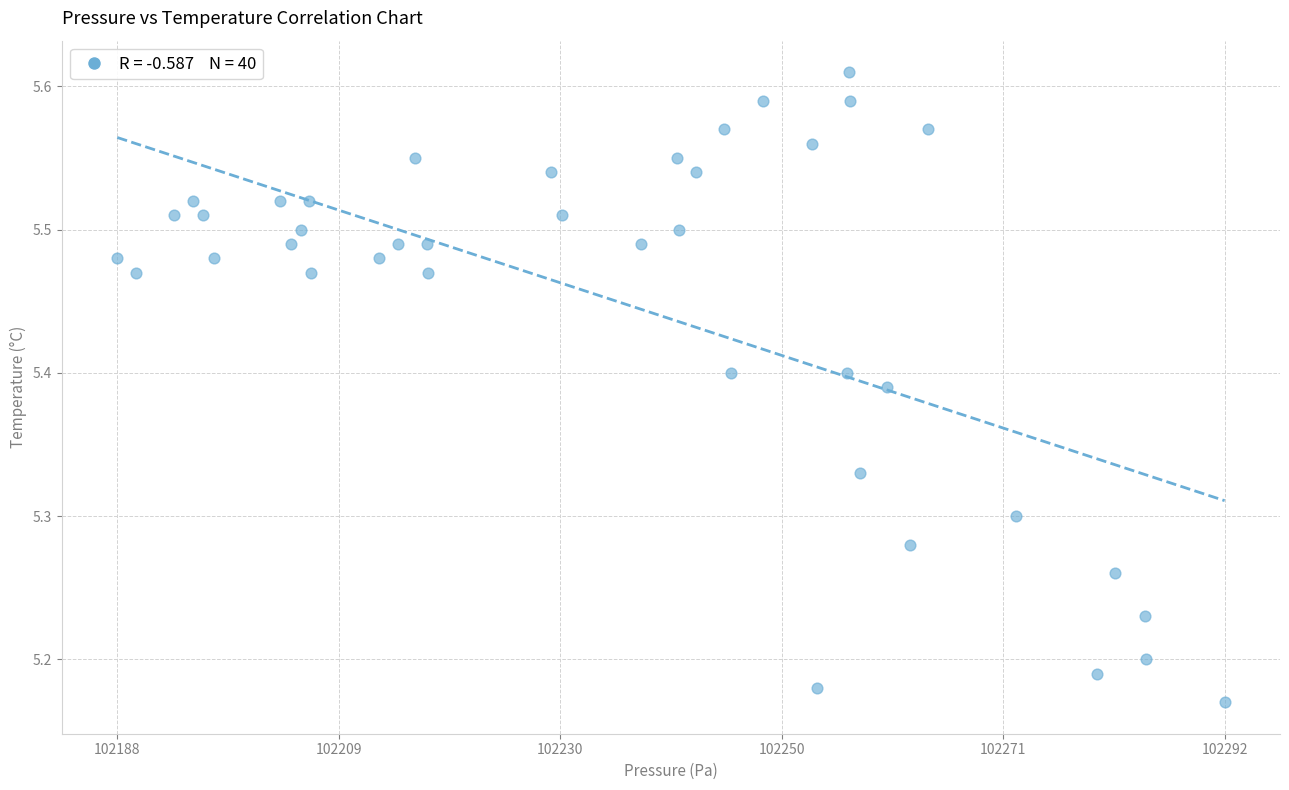

What is the range of Y values (max minus min)?

0.4